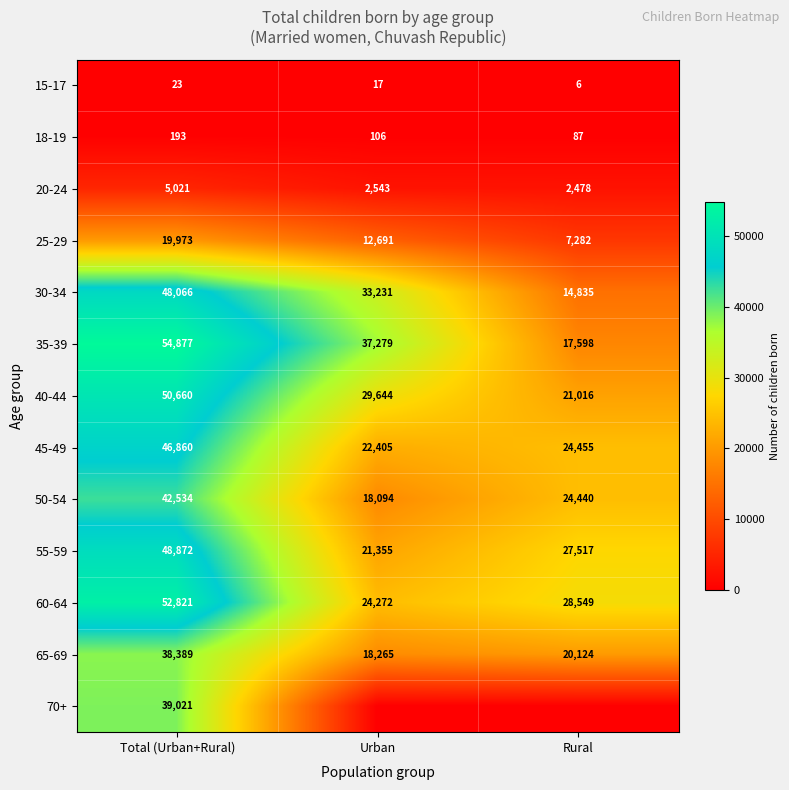

At which label does 40-44 first exceed 29644?

Total (Urban+Rural)